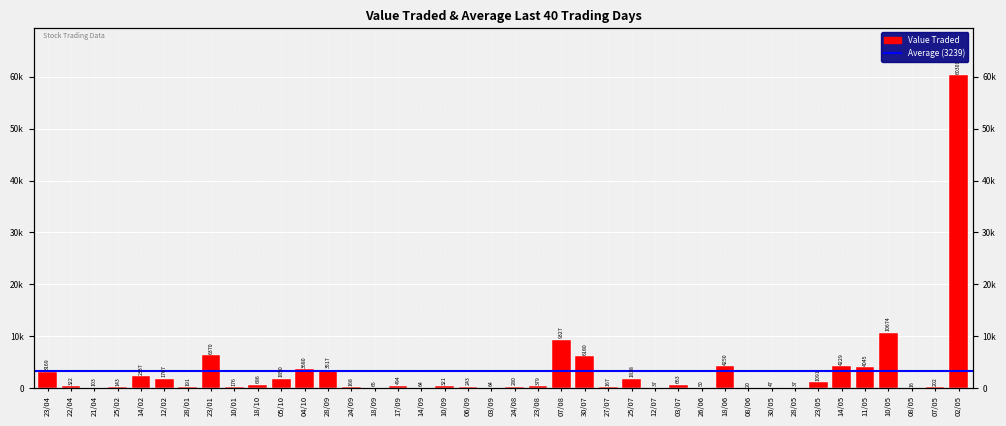

True or false: the data shows 243 at 06/09.

True